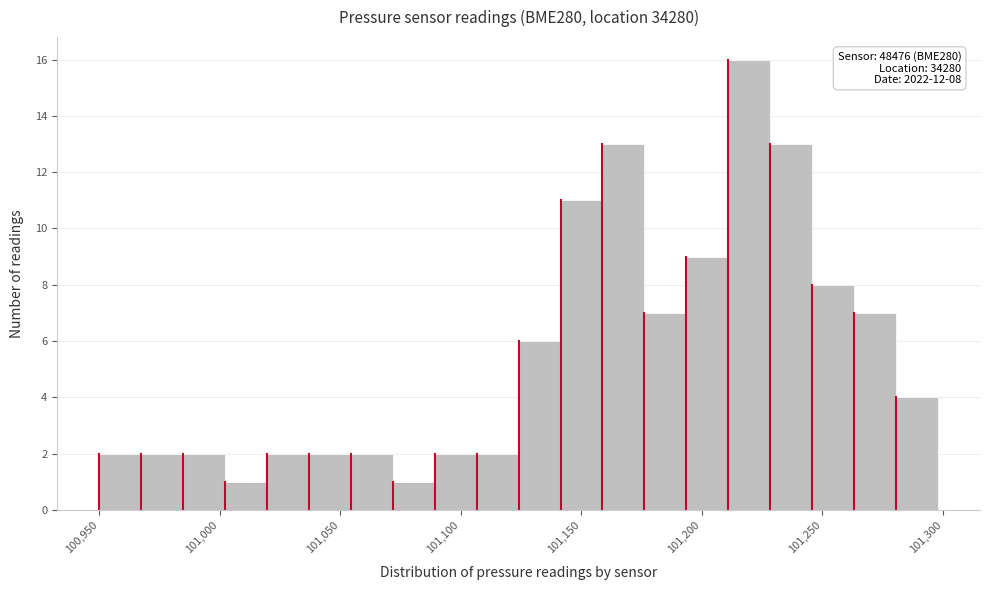

Read against the x-axis, roughly where is the centre of the tallest bar?

101220